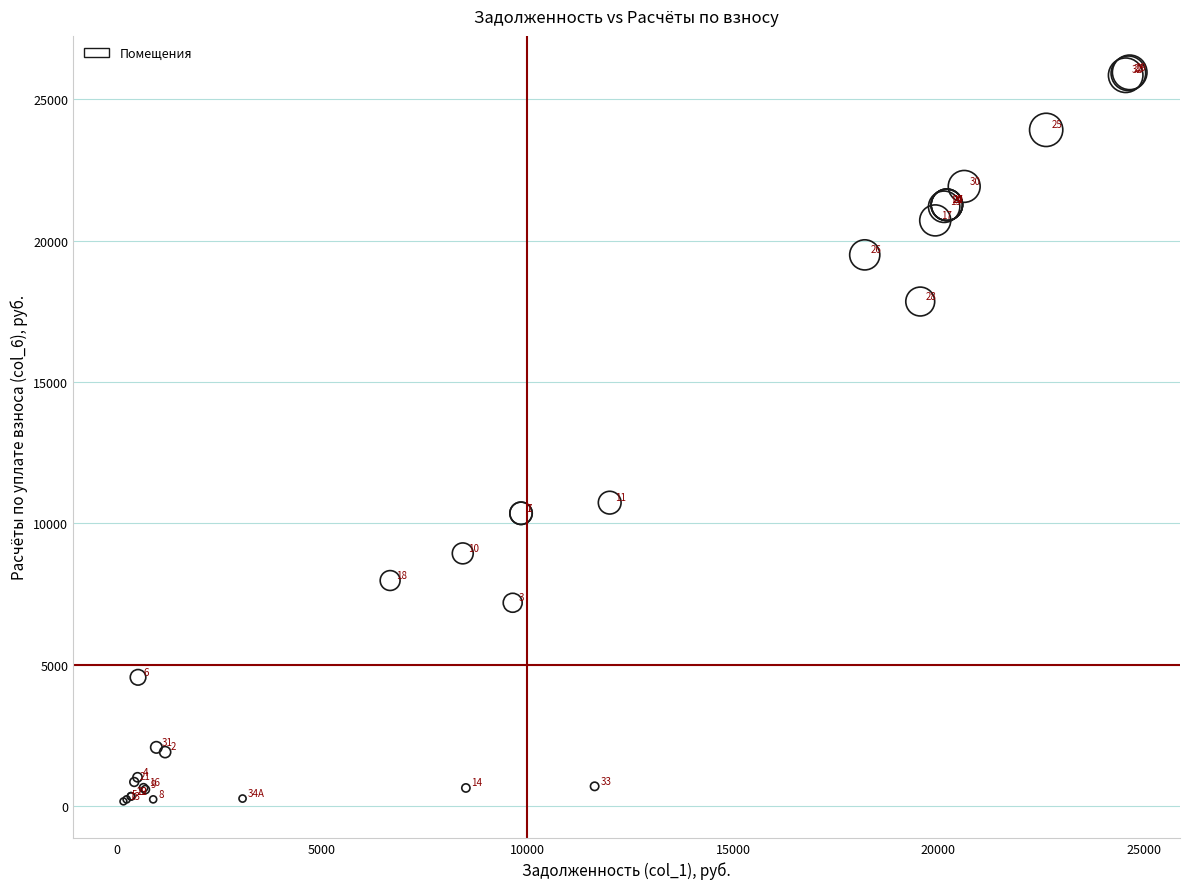

What Y value in the scatter plot is closest to 13059?

10733.8